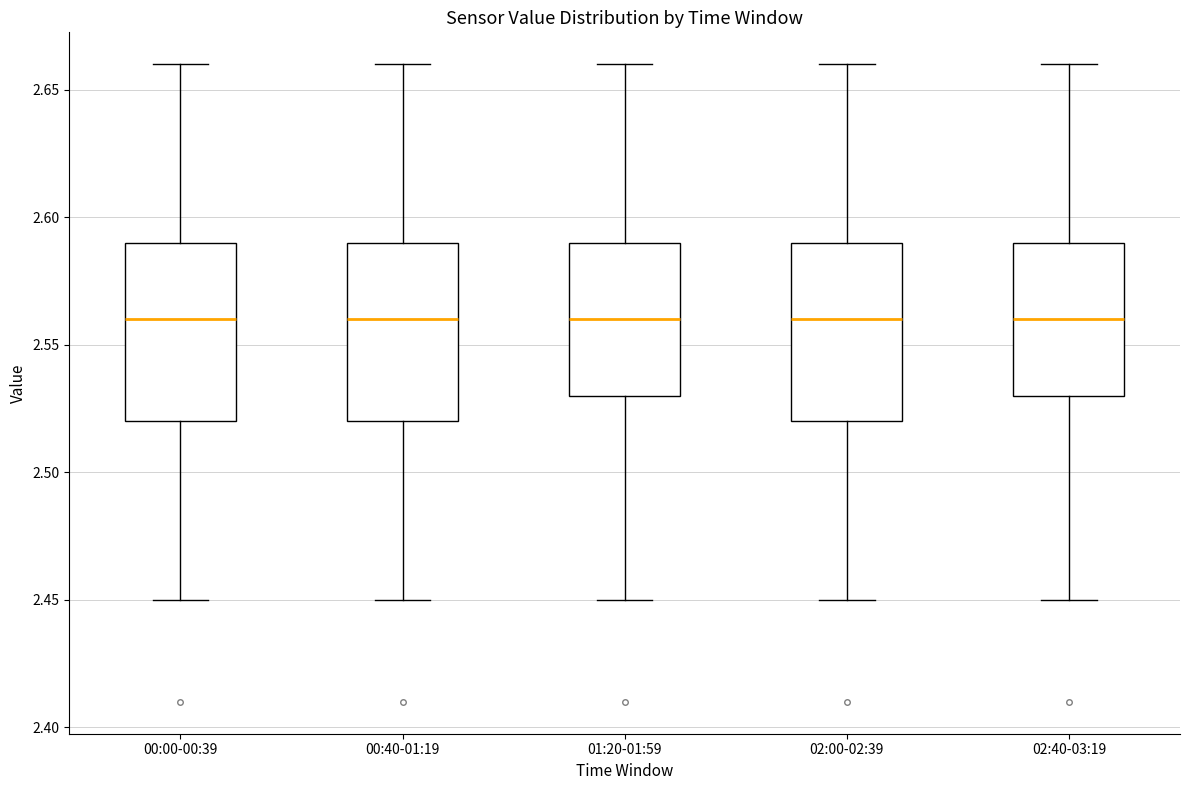

Reading left to right, read every box against the y-axis: the position of its median line, the range the box covers, and the ends of its whiskers. The values are not printed on the chart, so give them approximately, as read against the axis.

00:00-00:39: median 2.56, box 2.52 to 2.59, whiskers 2.45 to 2.66
00:40-01:19: median 2.56, box 2.52 to 2.59, whiskers 2.45 to 2.66
01:20-01:59: median 2.56, box 2.53 to 2.59, whiskers 2.45 to 2.66
02:00-02:39: median 2.56, box 2.52 to 2.59, whiskers 2.45 to 2.66
02:40-03:19: median 2.56, box 2.53 to 2.59, whiskers 2.45 to 2.66